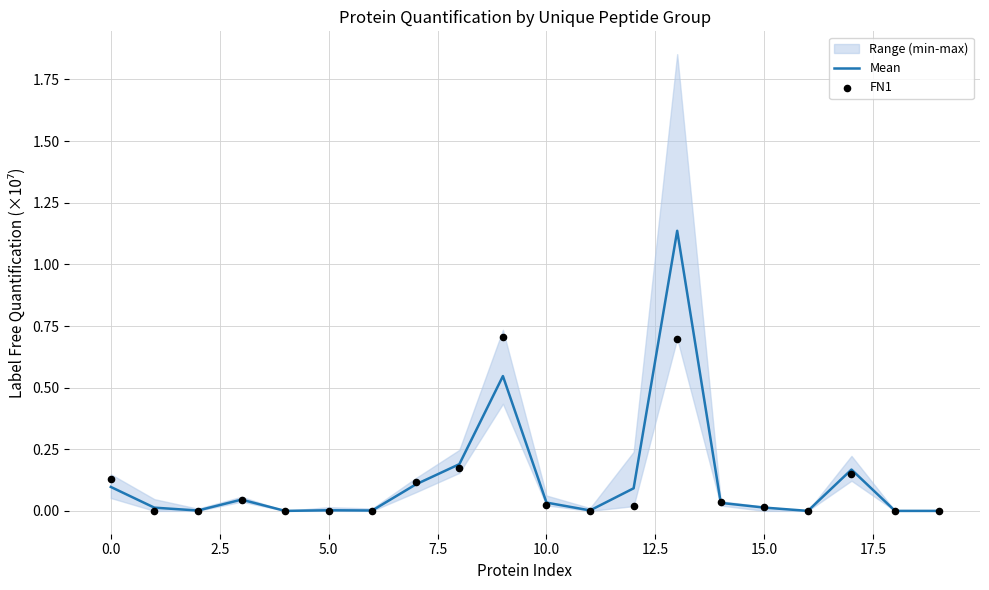

Which series reaches the minimum Y coordinate?

Mean